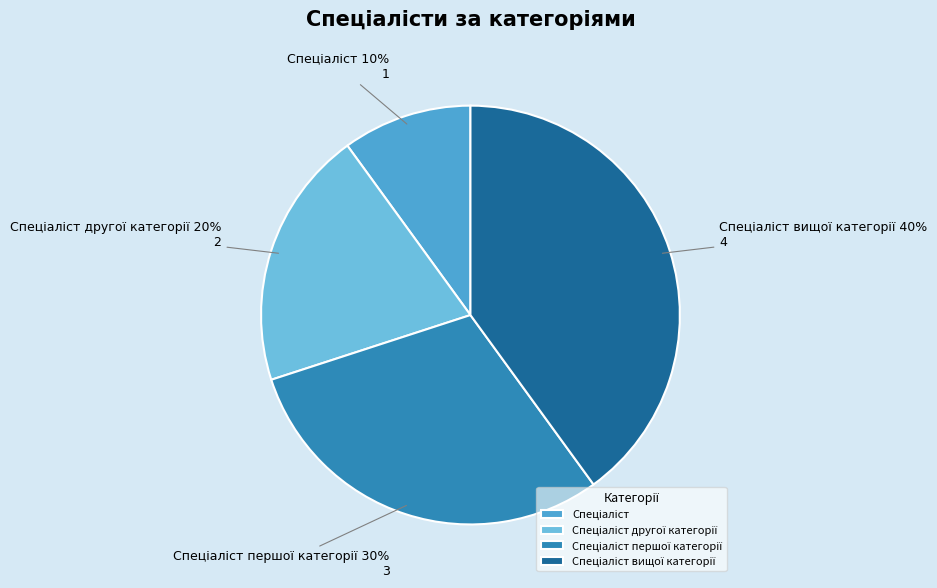

Does any single category account for the majority?

No